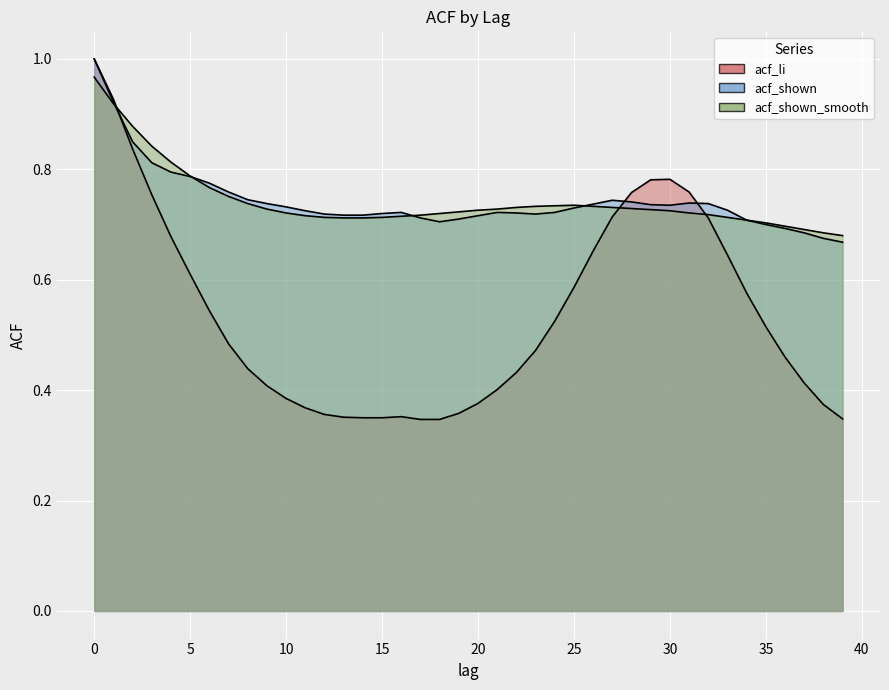

Count the acf_shown_smooth values in the range 0 to 1.

40